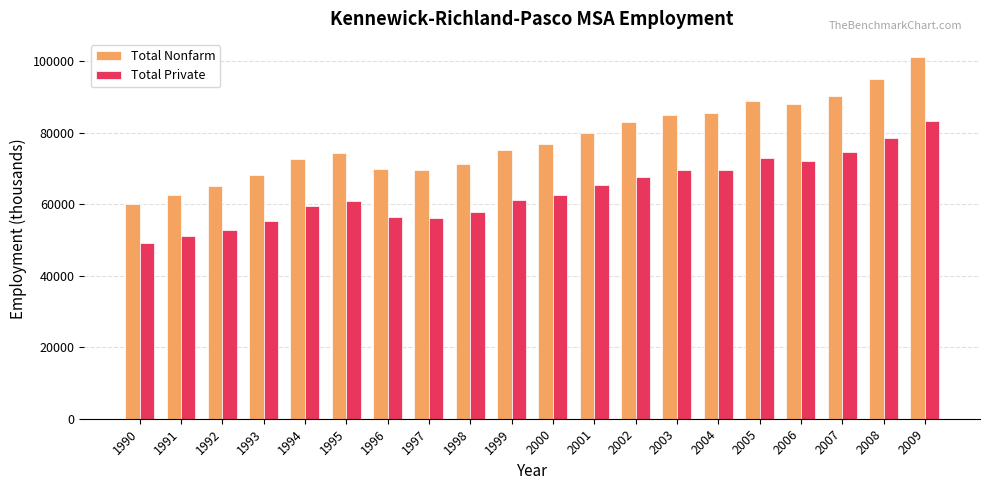

What is the difference between the Total Private values at 2004 and 2000?

7200